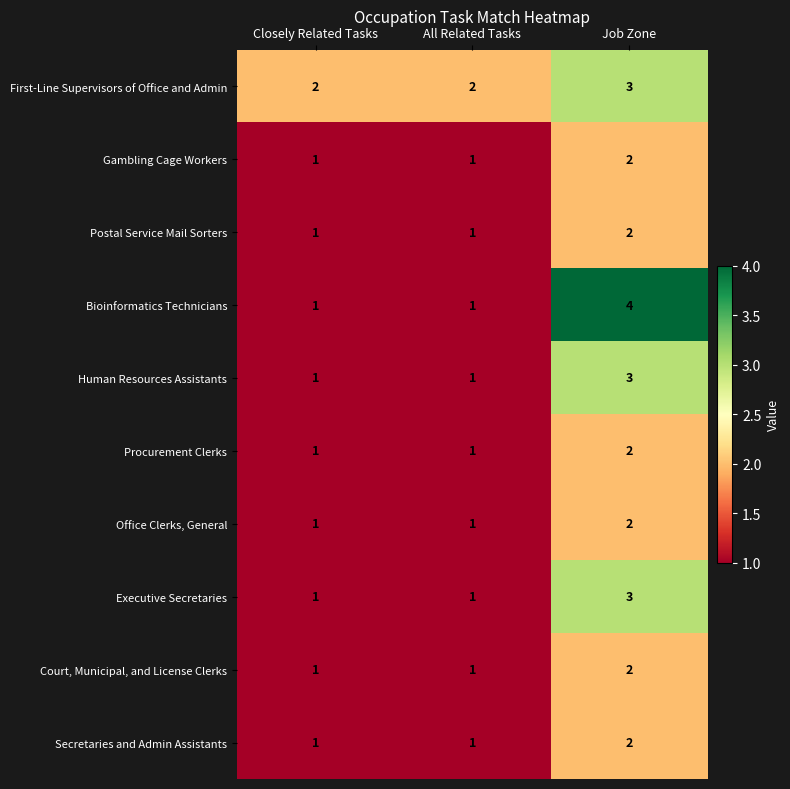

What is the total value across all series at Job Zone?

25